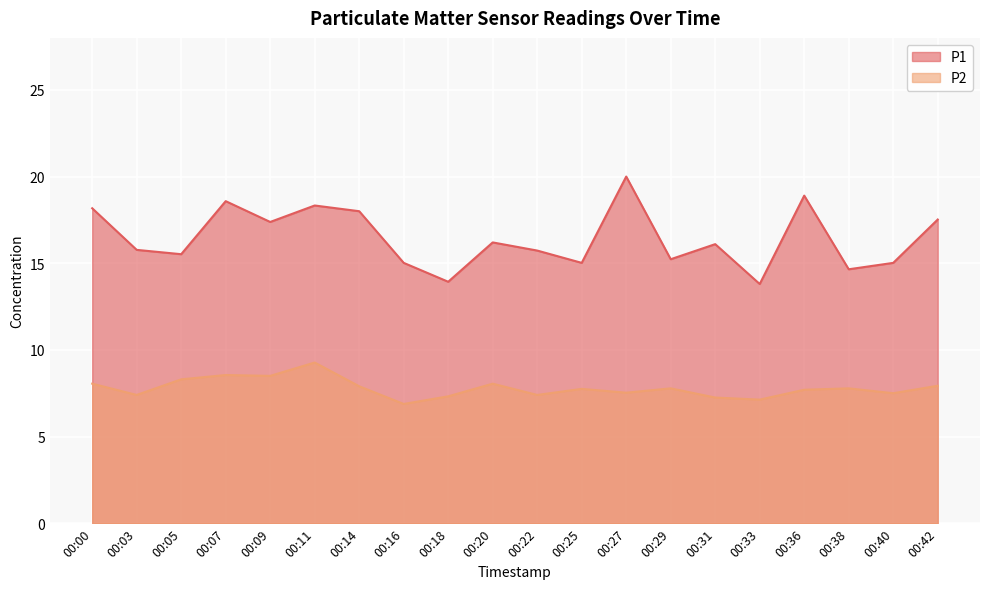

Where does the P1 series first go above 16?

00:00